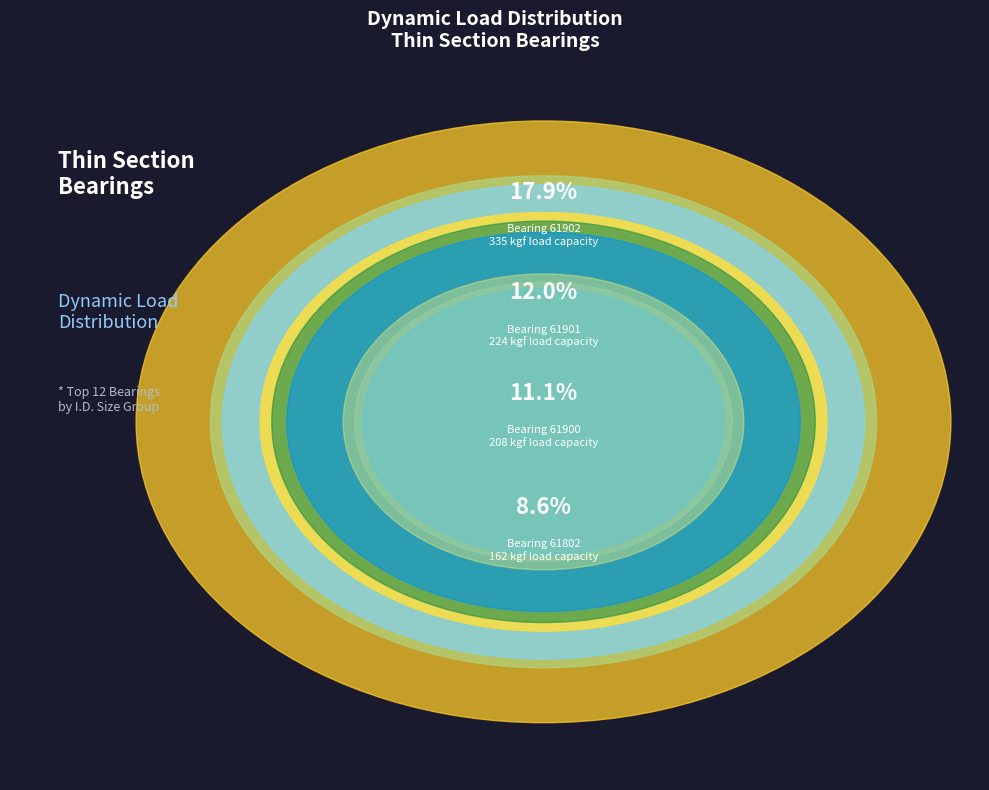

Rank the categories by value from highest to lowest.

61902, 61901, 61900, 61802, 63802, 61801, 63801, 61800, 63800, 61702, 61701, 61700